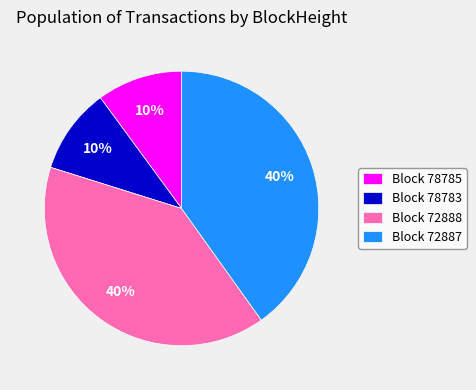

What percentage is the Block 72888 slice, to the nearest percent?

40%